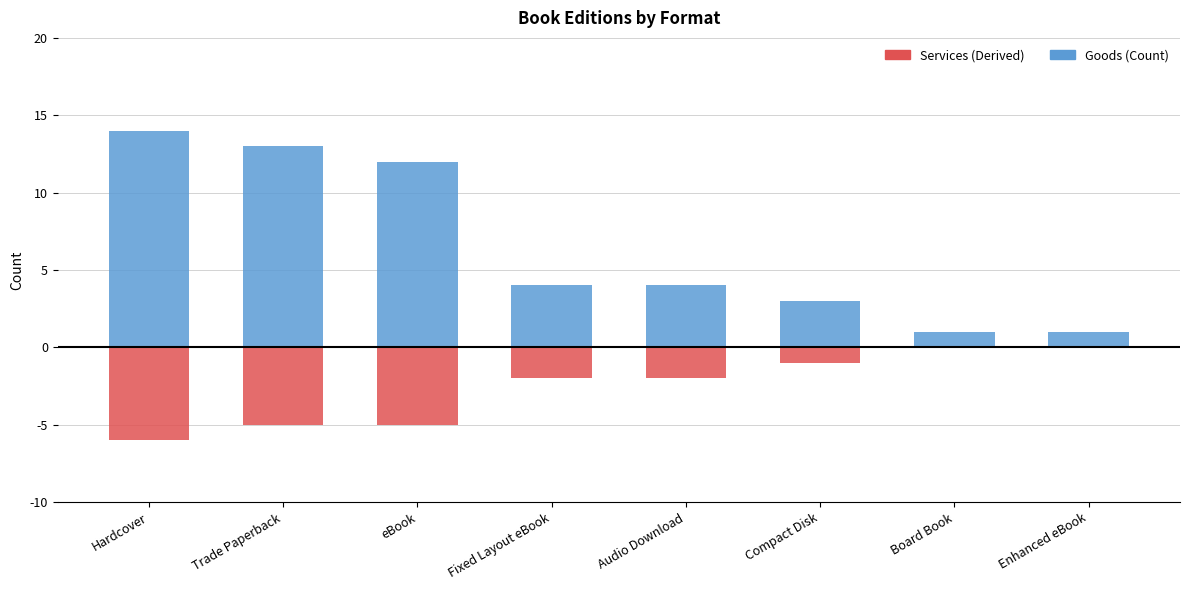

How many bars are there in each group?

2